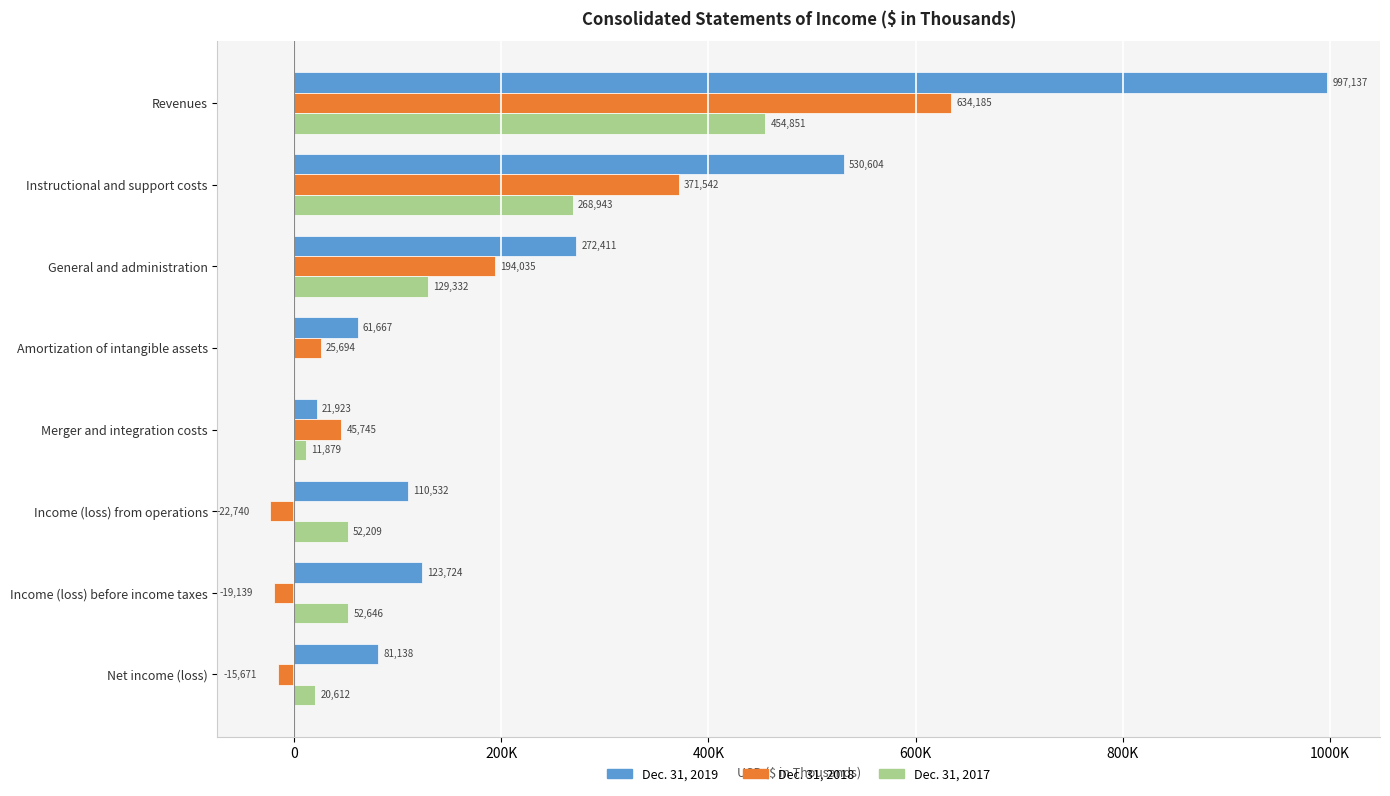

What are all the series names shown in the legend?

Dec. 31, 2019, Dec. 31, 2018, Dec. 31, 2017